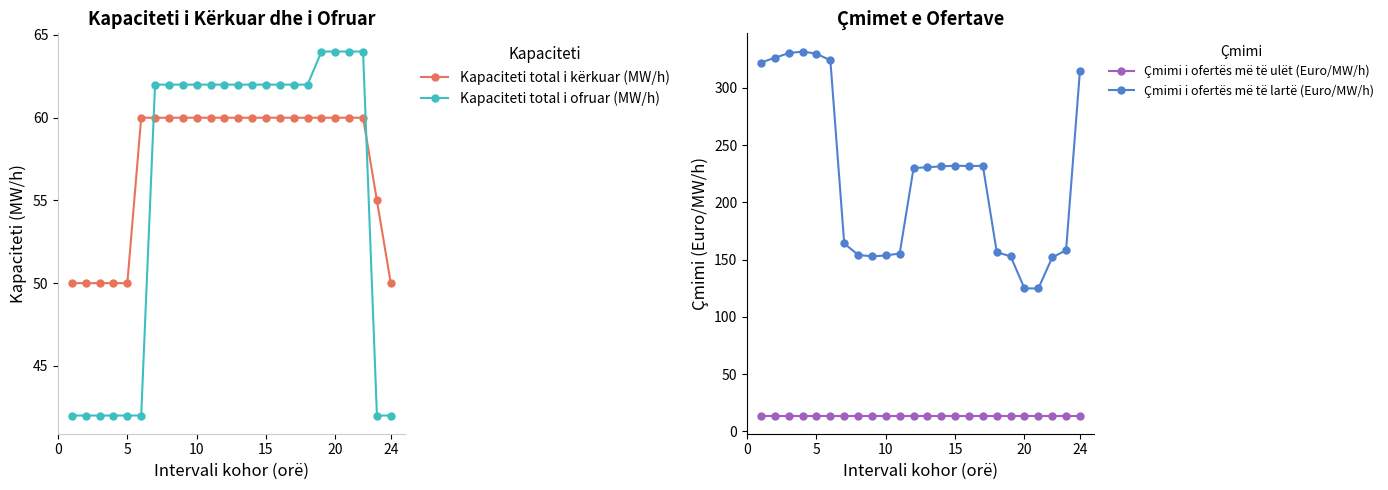

True or false: Çmimi i ofertës më të lartë (Euro/MW/h) and Kapaciteti total i kërkuar (MW/h) intersect in this chart.

False